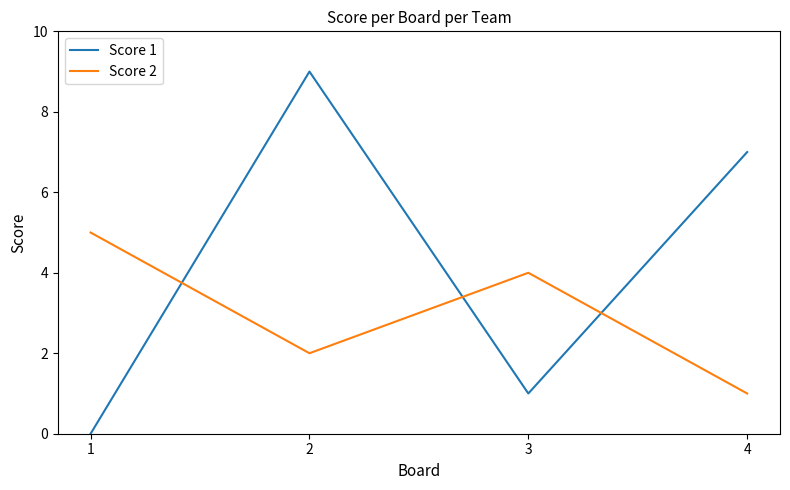

In Score 1, how many points are lower than both neighbors (excluding endpoints)?

1